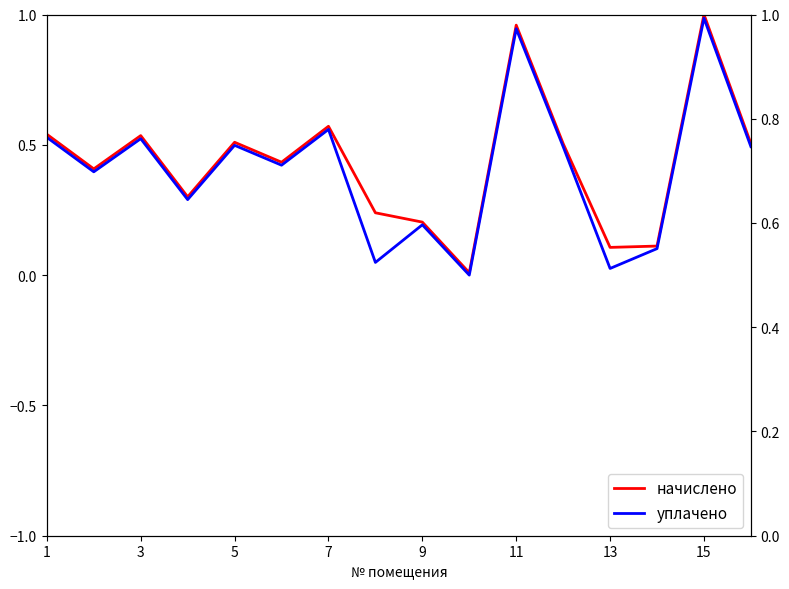

In начислено, how many points are lower than both neighbors (excluding endpoints)?

5